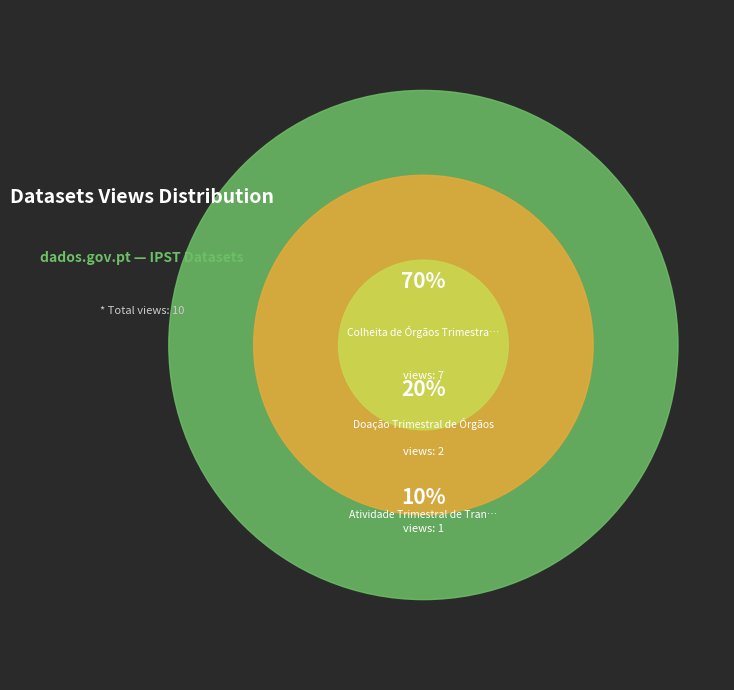

True or false: Atividade Trimestral de Transplantação accounts for 25% of the total.

False